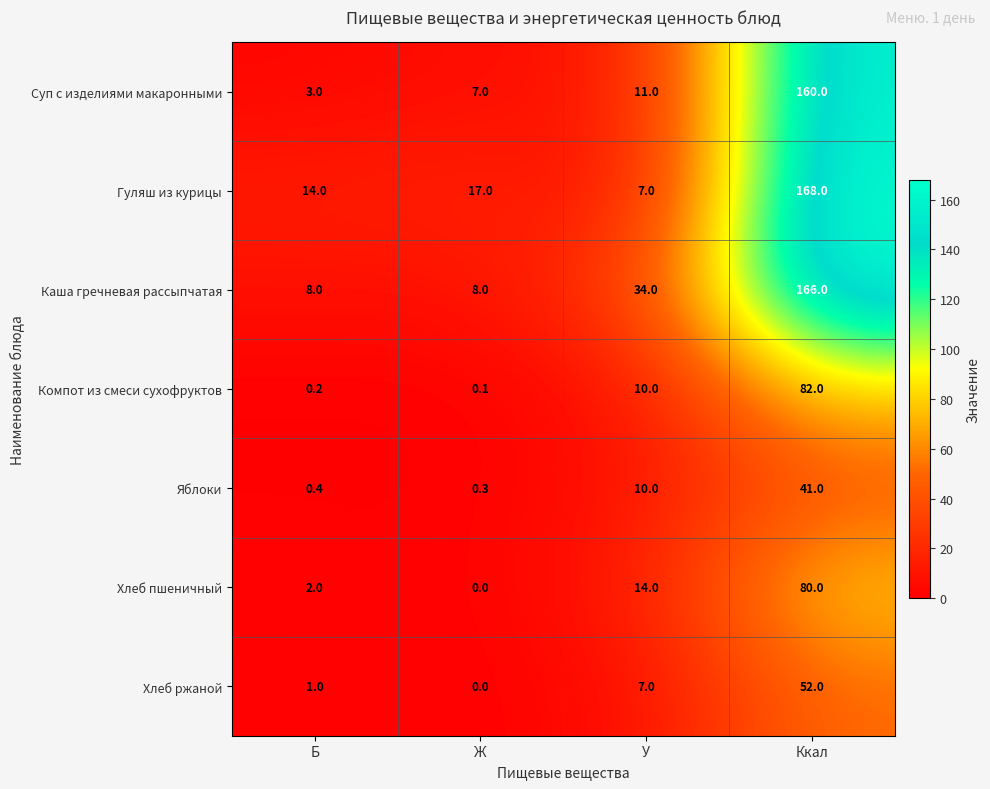

Where is Суп с изделиями макаронными nearest to the value 81?

У